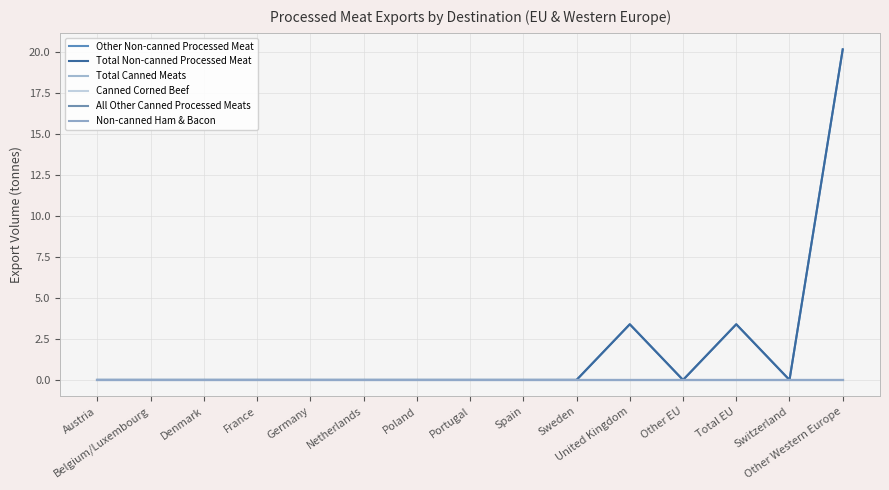

What is the label of the 1st point from the right?

Other Western Europe